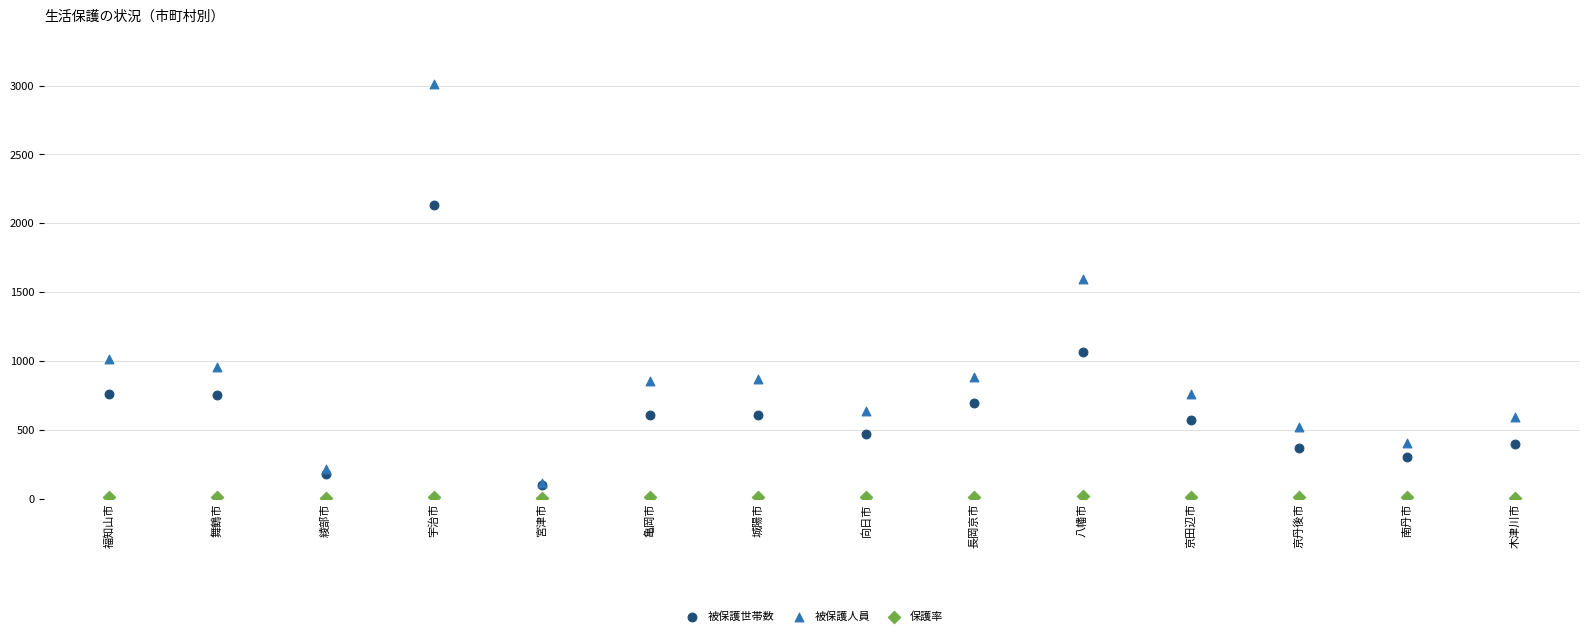

In the 被保護世帯数 series, what Y value is closest to 1115?

1064.0